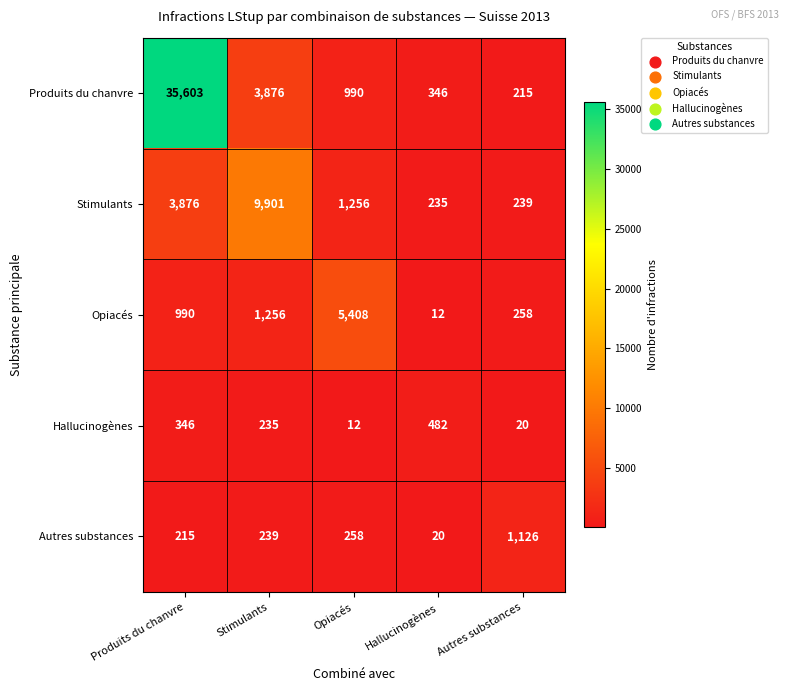

What is the smallest value displayed?

12